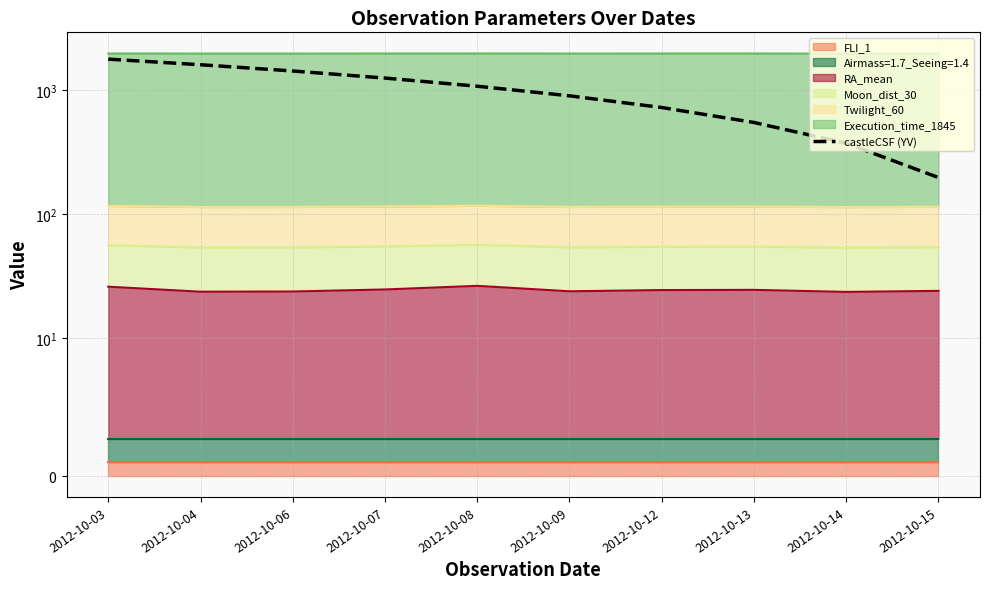

What is the change in value from 2012-10-04 to 2012-10-15?

-1394.7